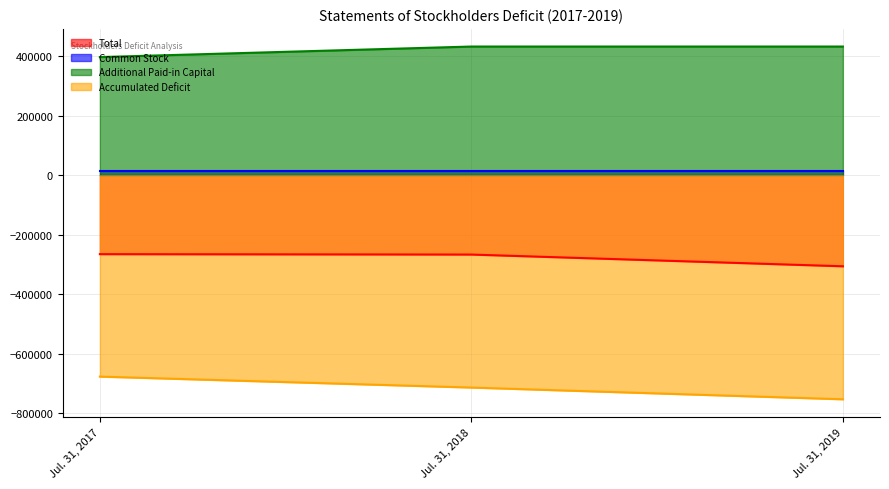

List the series in order of their peak value, lowest first.

Accumulated Deficit, Total, Common Stock, Additional Paid-in Capital